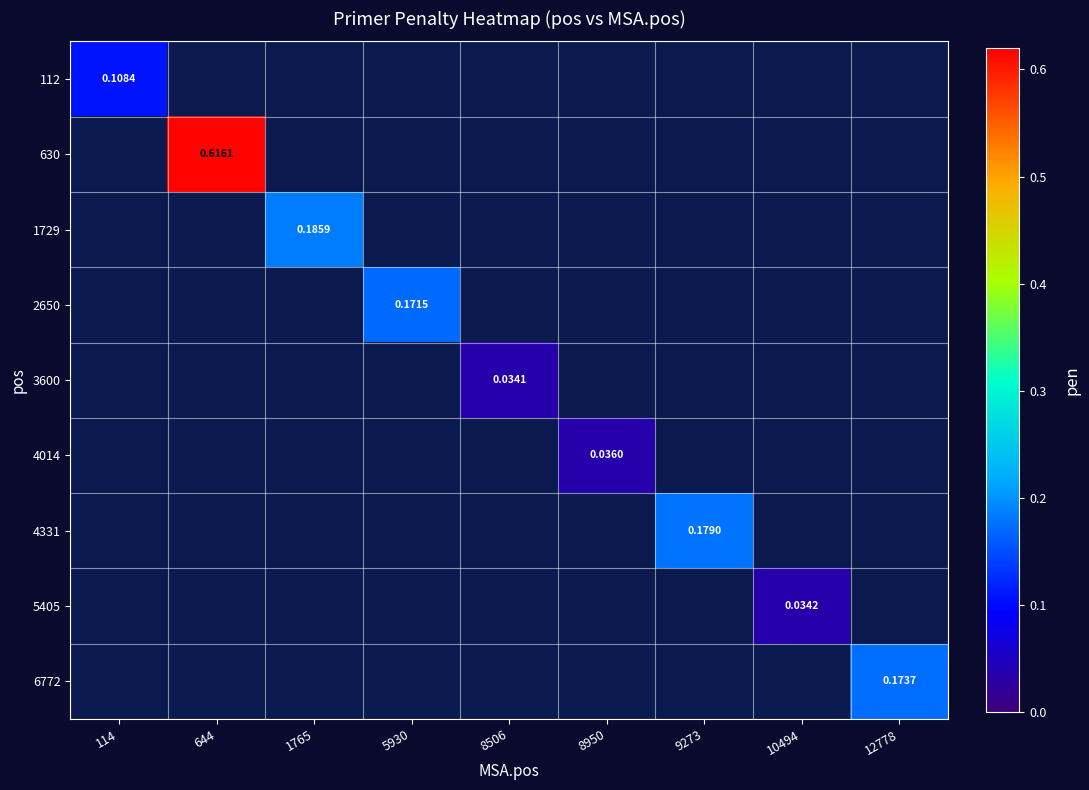

Between 8506 and 9273, which is larger?

9273